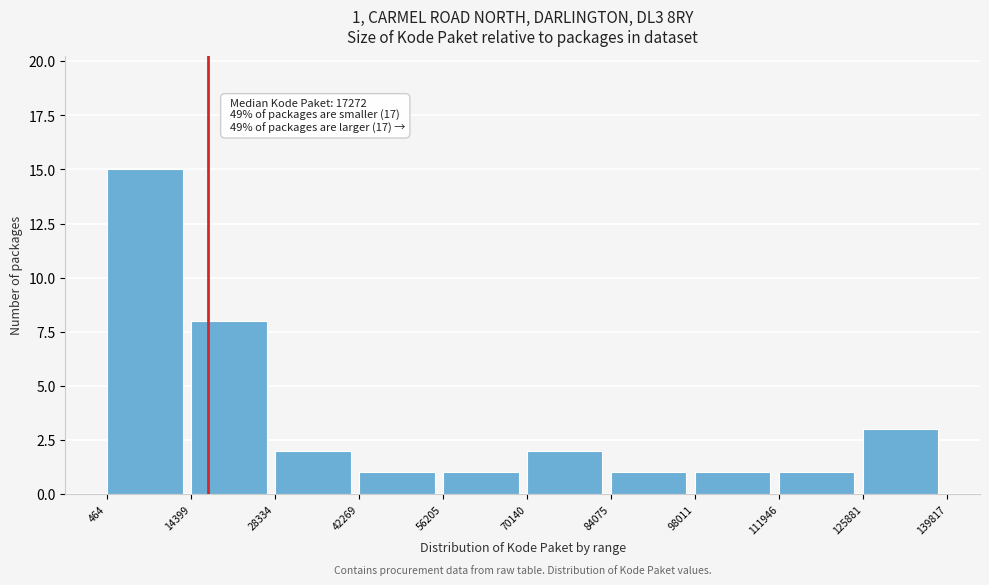

Which range on the x-axis has the tallest bar?

464 to 14399